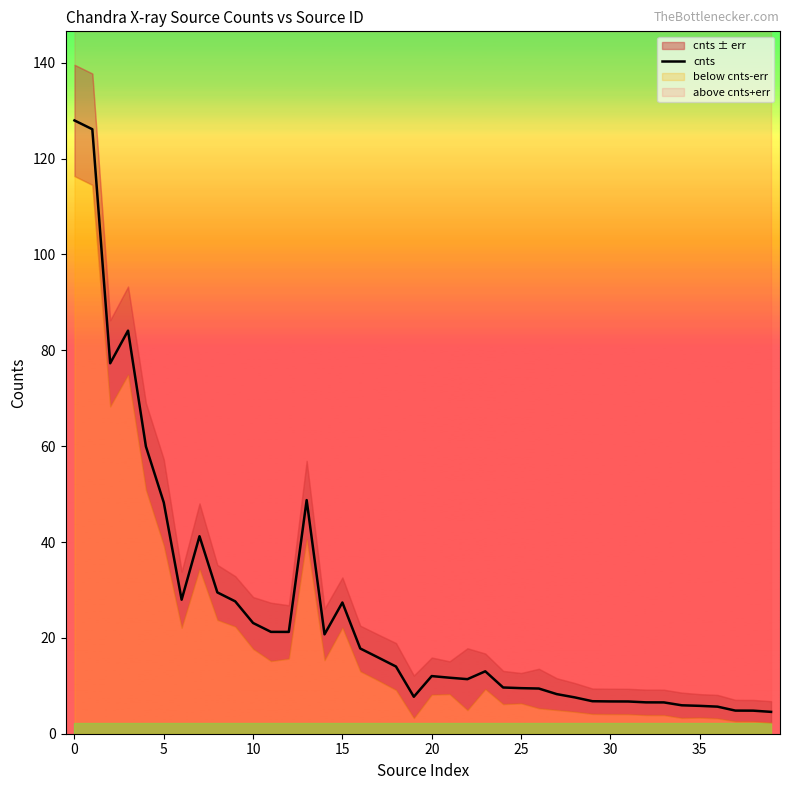

The value at 21 is 20.4. True or false?

False